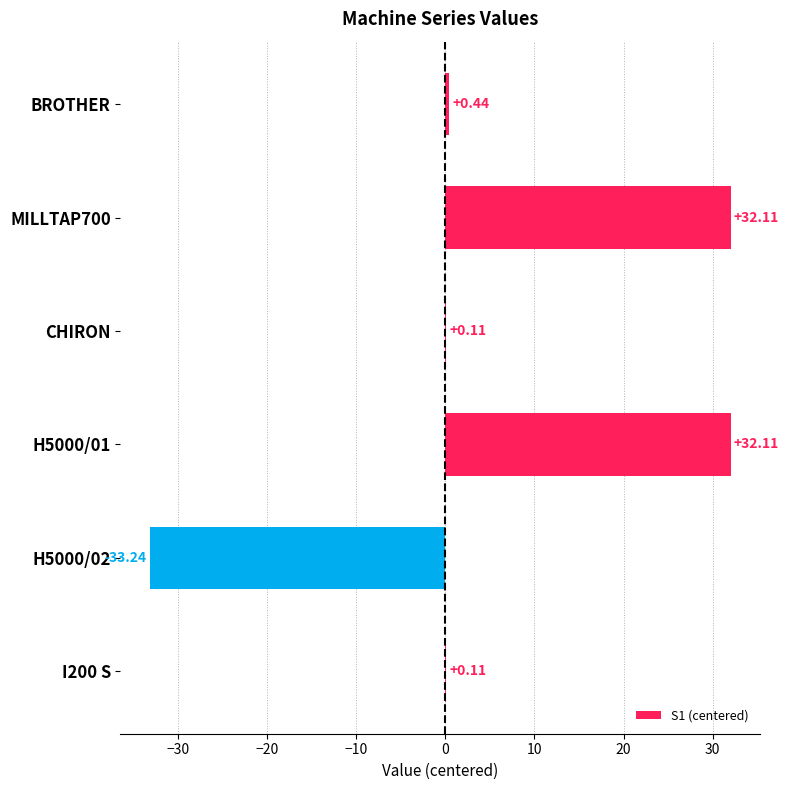

What is the change in value from BROTHER to H5000/01?

+31.7